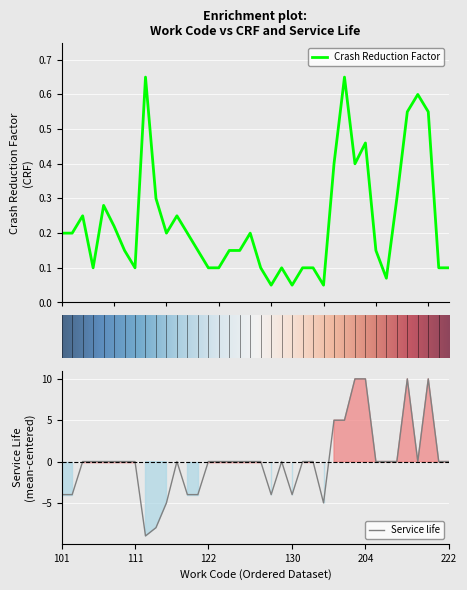

Where is the first local maximum for Service life?

118